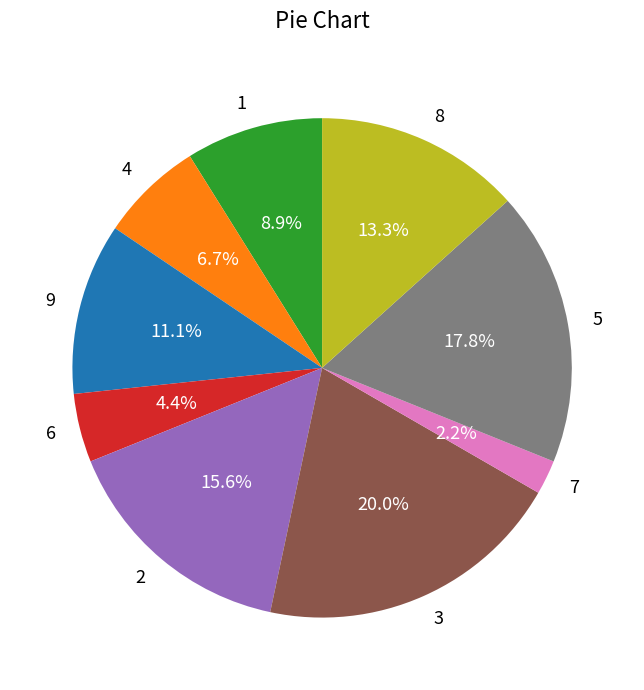

Which category has the biggest portion of the pie?

3